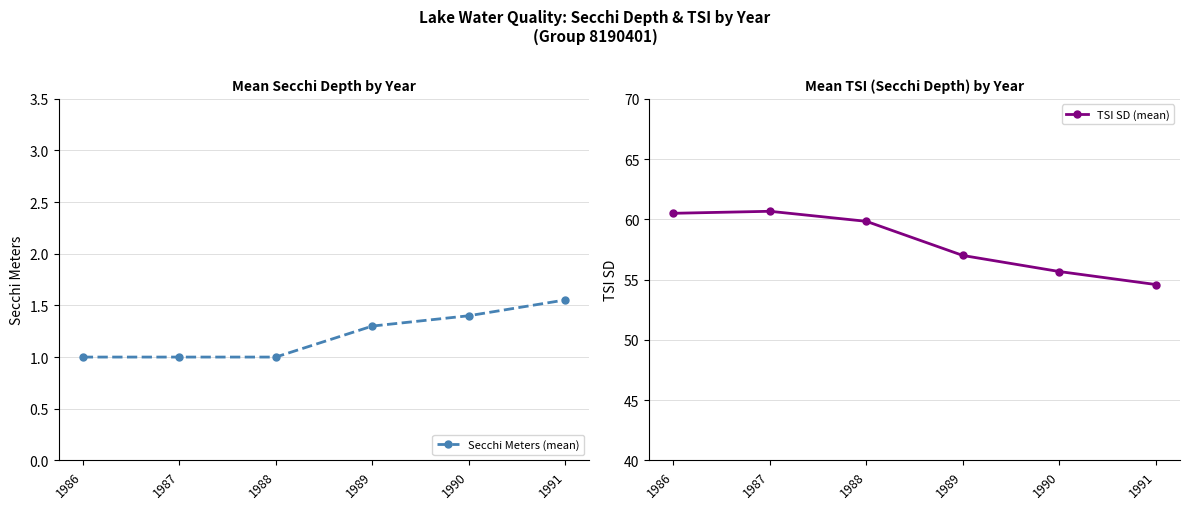

How many distinct data groups are displayed?

2